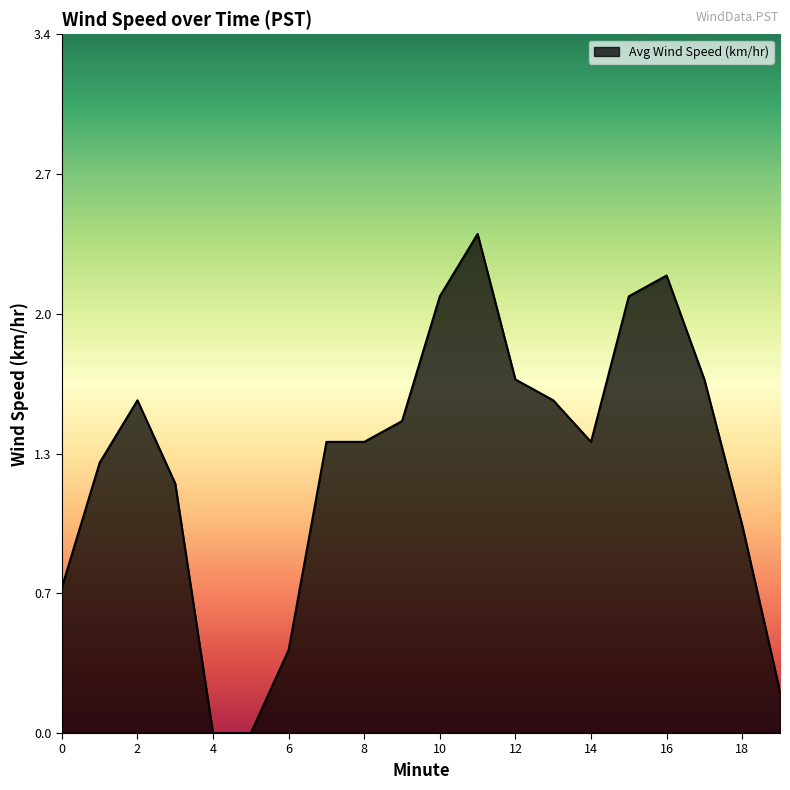

What is the sum of all values?

25.9